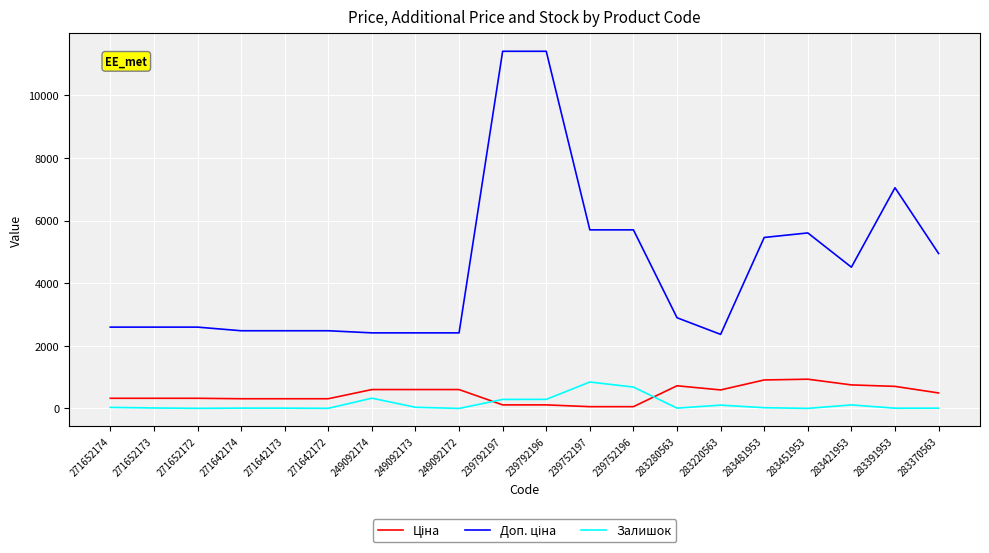

What is the difference between the maximum and minimum values in the Залишок series?

845.0